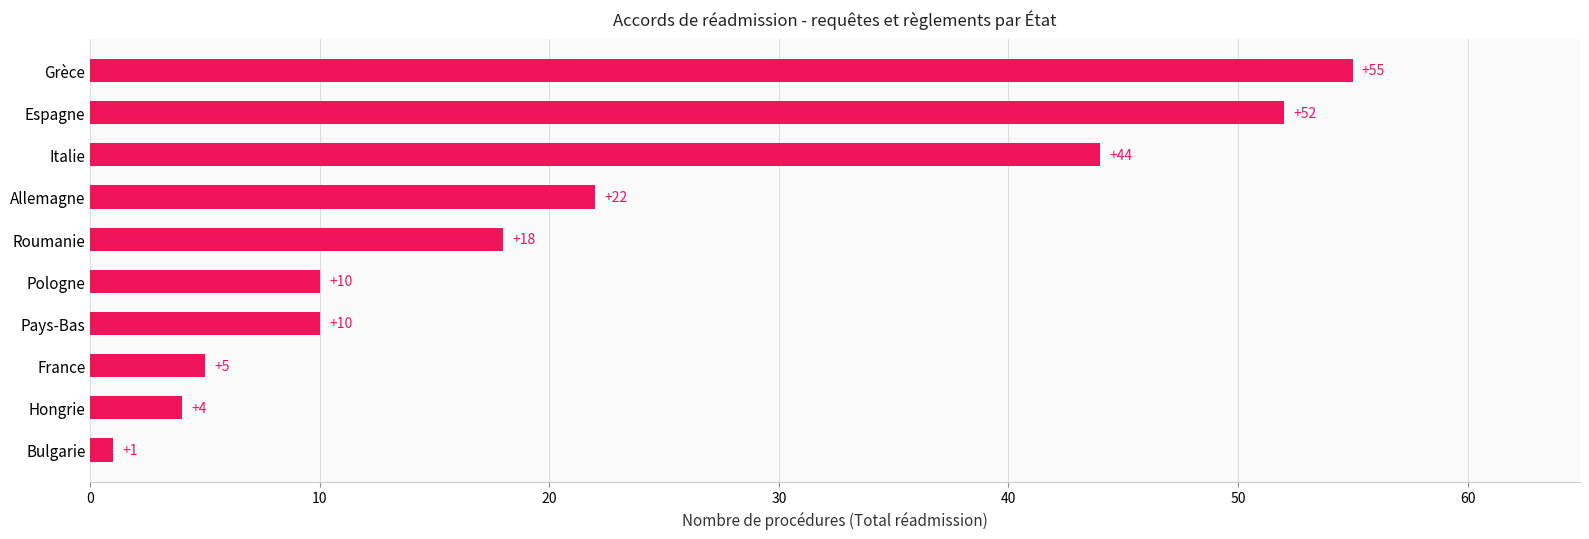

What is the sum of the values at Italie and Hongrie?

48